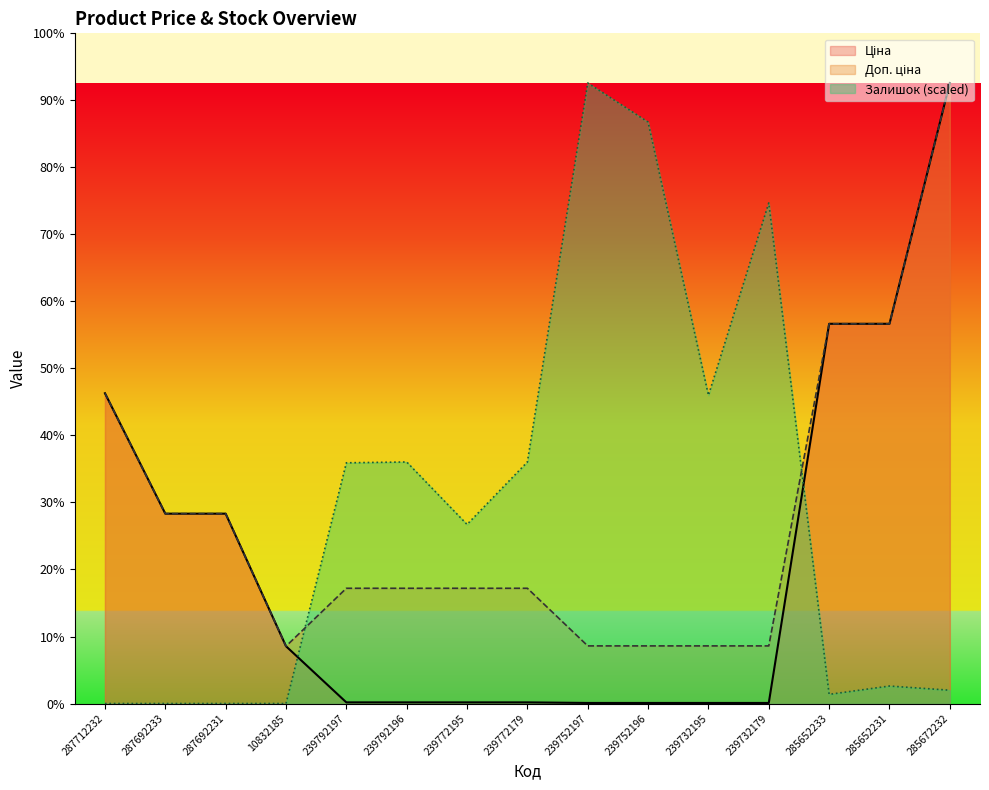

What is the difference between the maximum and minimum values in the Доп. ціна series?

55388.7